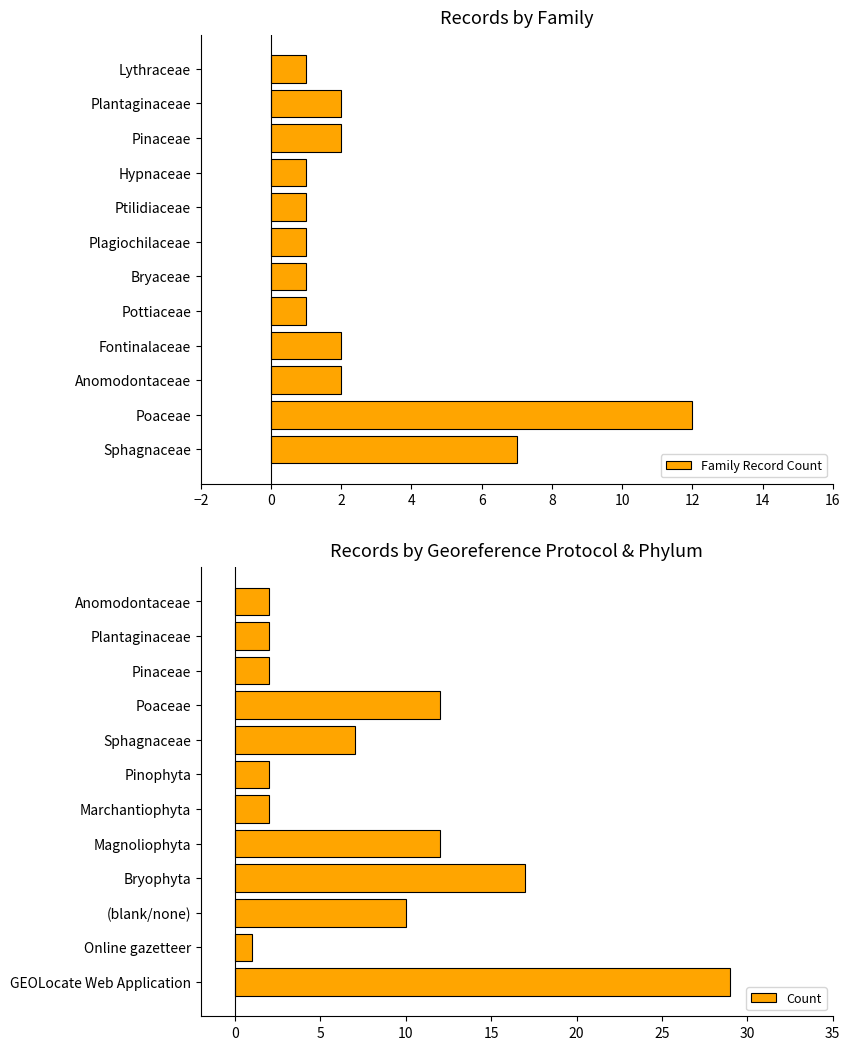

What is the approximate value of Count at Anomodontaceae?

2